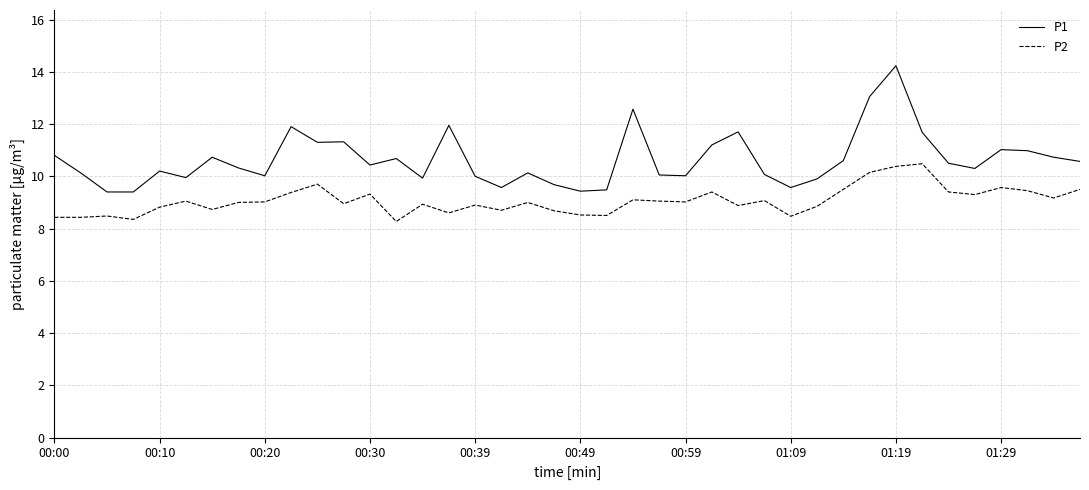

What is the difference between the maximum and minimum values in the P2 series?

2.2